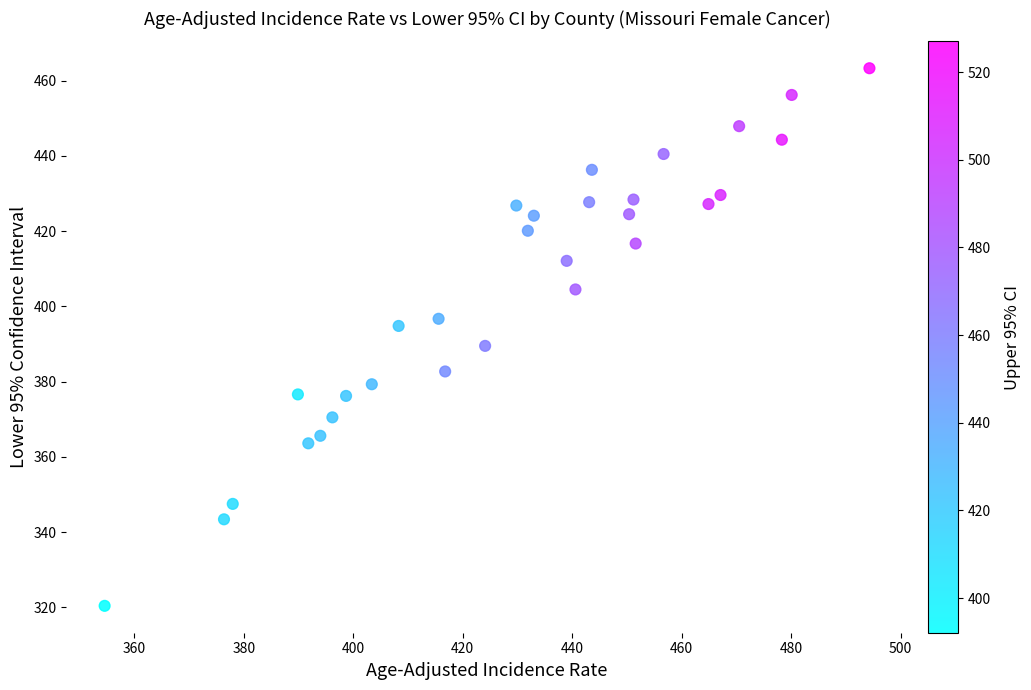

What is the range of Y values (max minus min)?

142.9